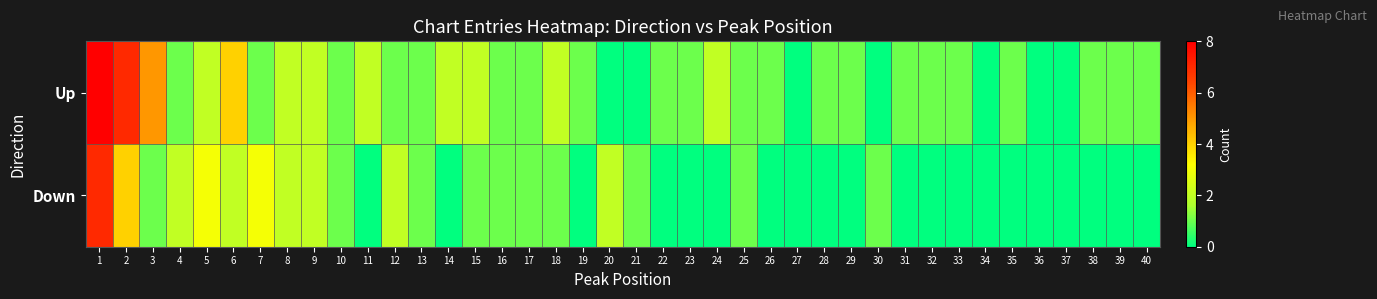

Which series has the largest range (max minus min)?

Up